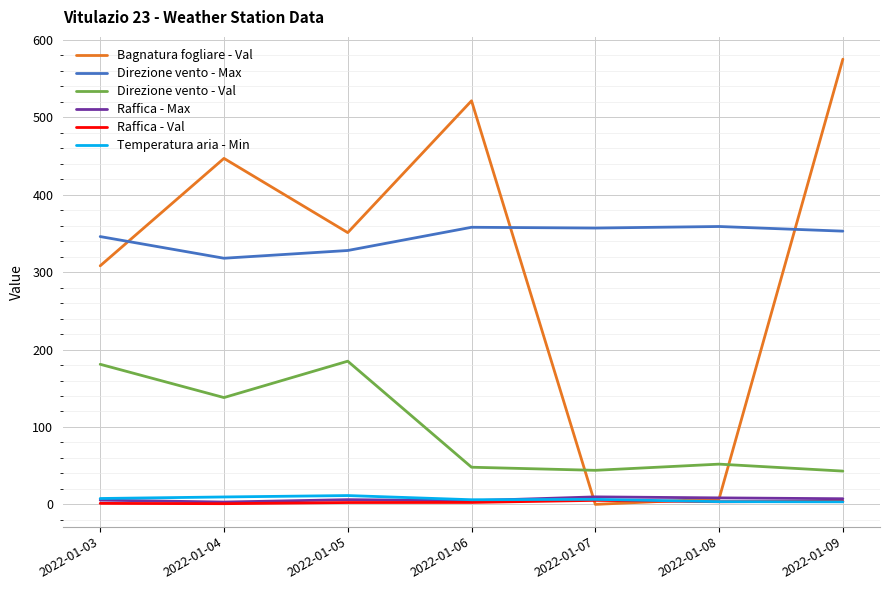

How many times do Bagnatura fogliare - Val and Direzione vento - Max cross each other?

3